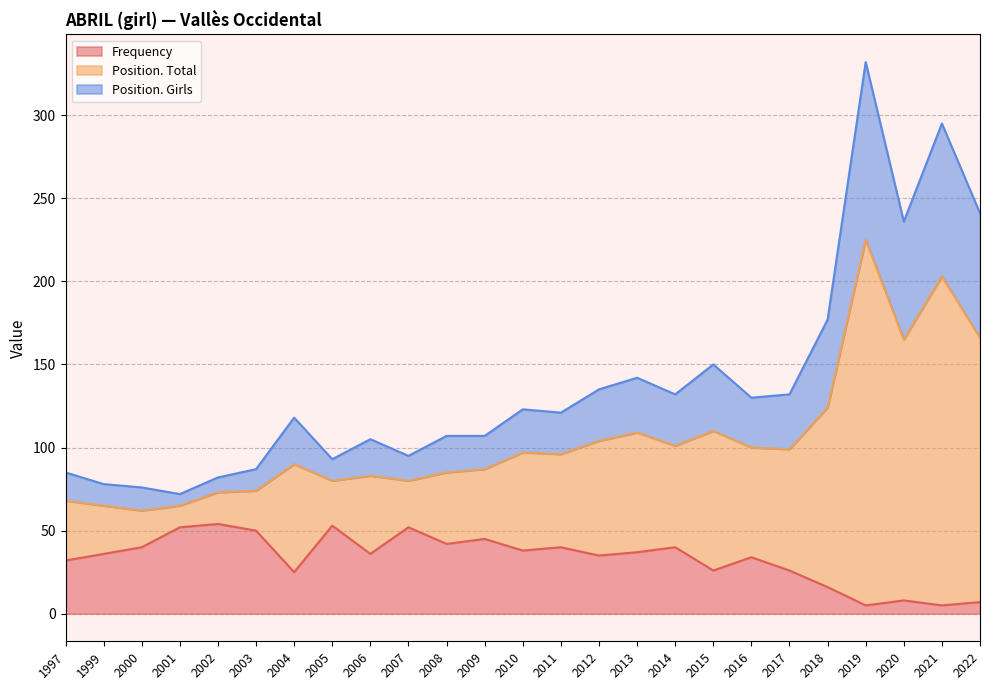

Is it true that Frequency equals 25 at 2004?

True